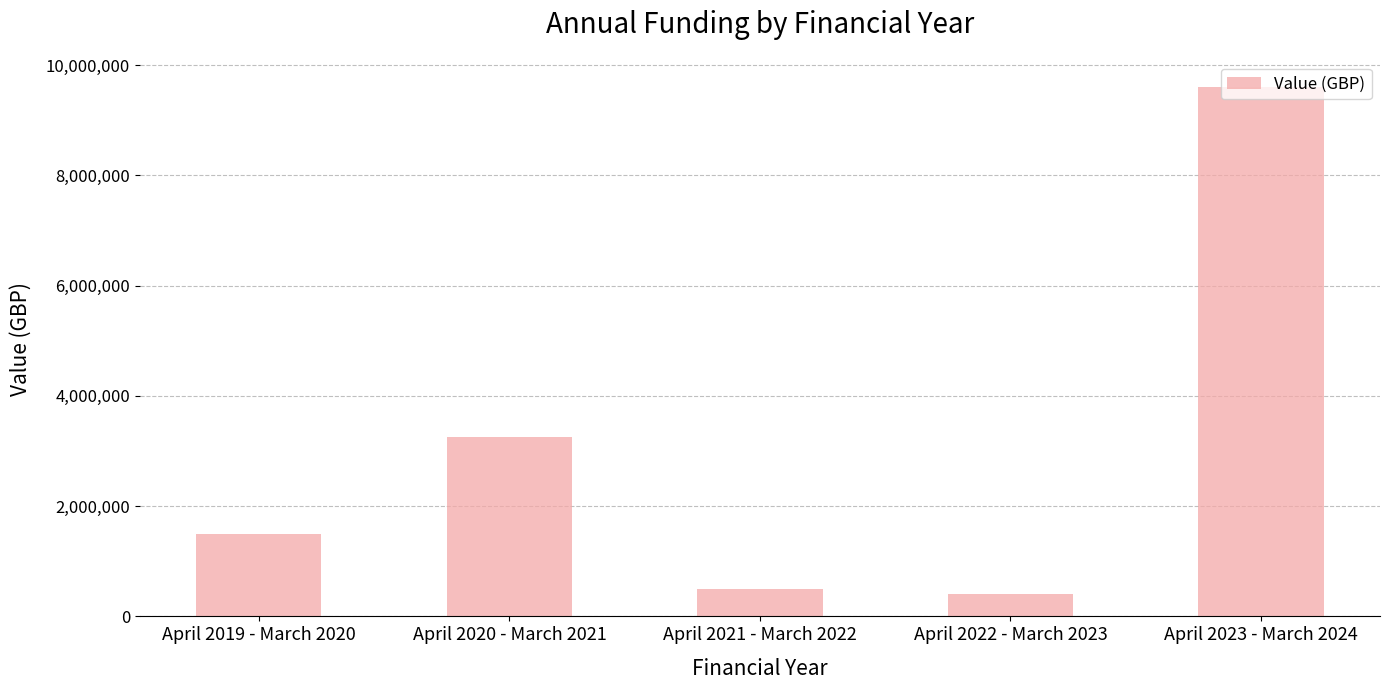

Rank the categories by value from highest to lowest.

April 2023 - March 2024, April 2020 - March 2021, April 2019 - March 2020, April 2021 - March 2022, April 2022 - March 2023